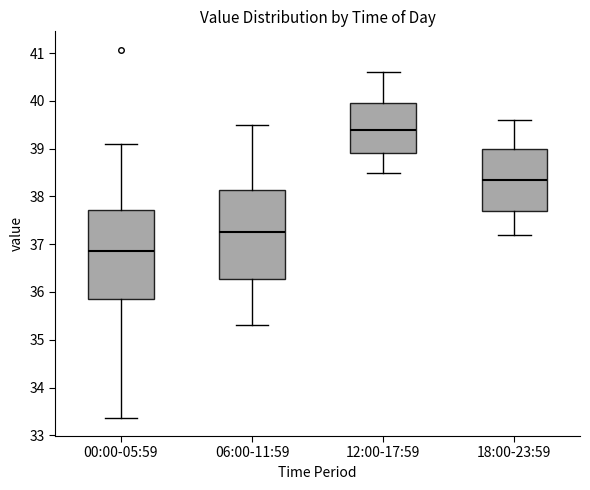

Reading left to right, transcribe this box plot: for each box, give where its median line is, the range the box spans, and where its two whiskers end, as read against the y-axis. The values are not printed on the chart, so give them approximately, as read against the axis.

00:00-05:59: median 36.9, box 35.9 to 37.7, whiskers 33.4 to 39.1
06:00-11:59: median 37.3, box 36.3 to 38.1, whiskers 35.3 to 39.5
12:00-17:59: median 39.4, box 38.9 to 40.0, whiskers 38.5 to 40.6
18:00-23:59: median 38.4, box 37.7 to 39.0, whiskers 37.2 to 39.6